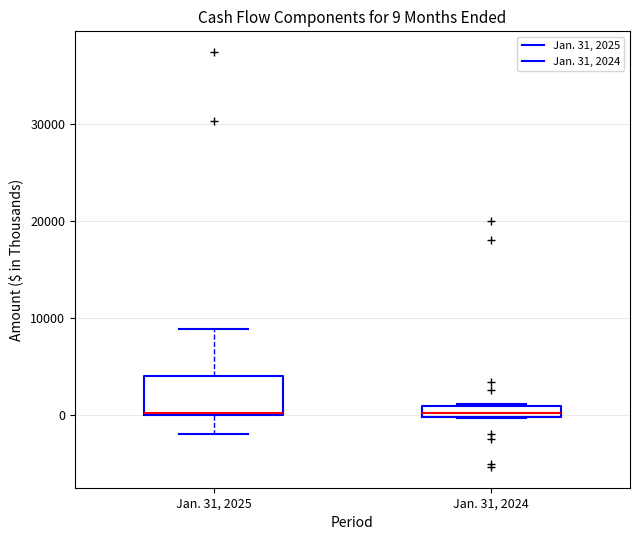

Which box is the tallest, from its lower edge to its upper edge?

Jan. 31, 2025